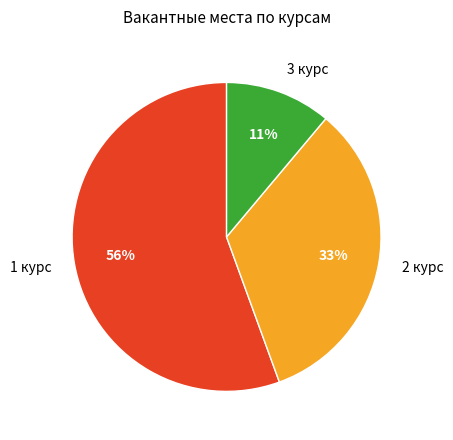

What is the smallest slice in the pie chart?

3 курс